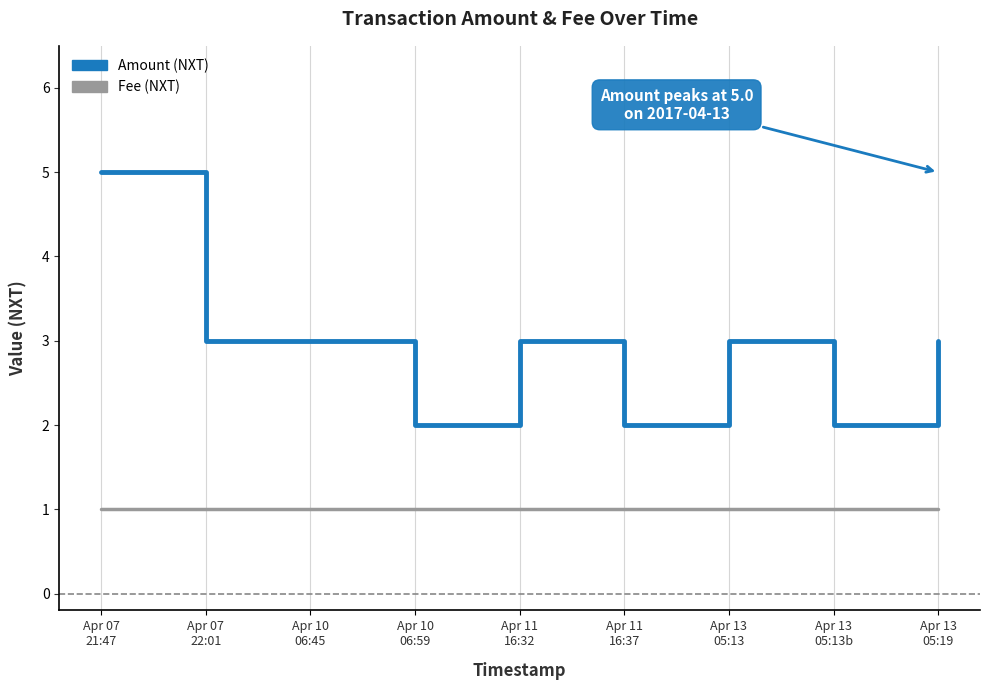

How many lines are shown in the chart?

2